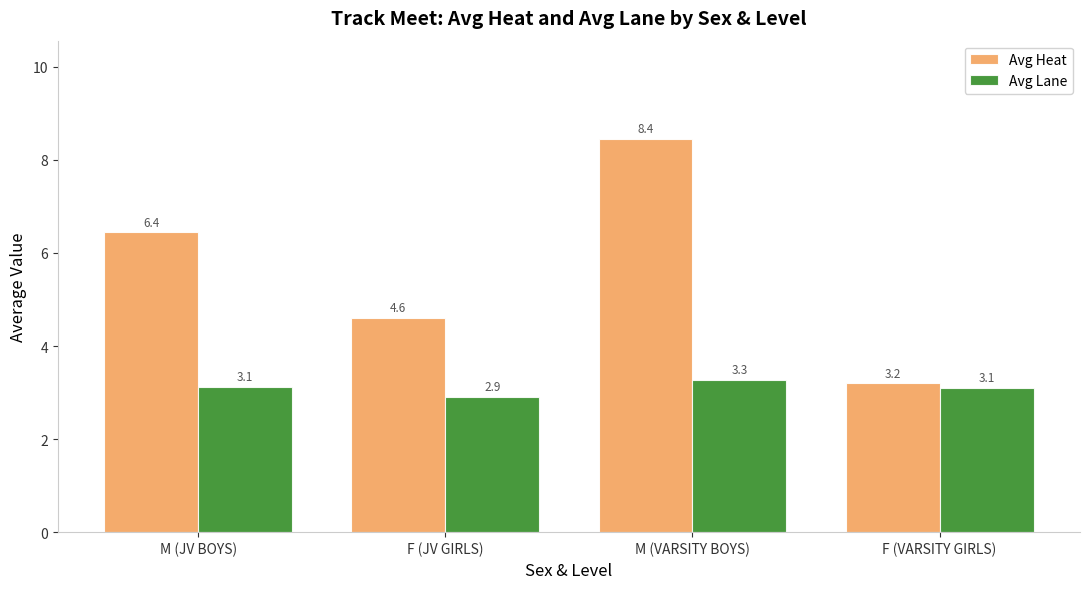

What is the difference between the highest and lowest values at M (VARSITY BOYS)?

5.2